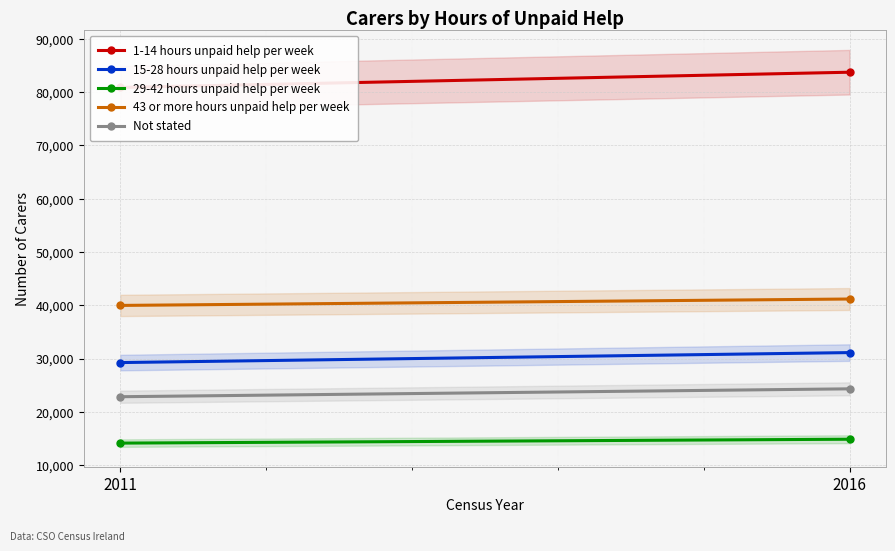

How many values in the 43 or more hours unpaid help per week series are below 41185?

1